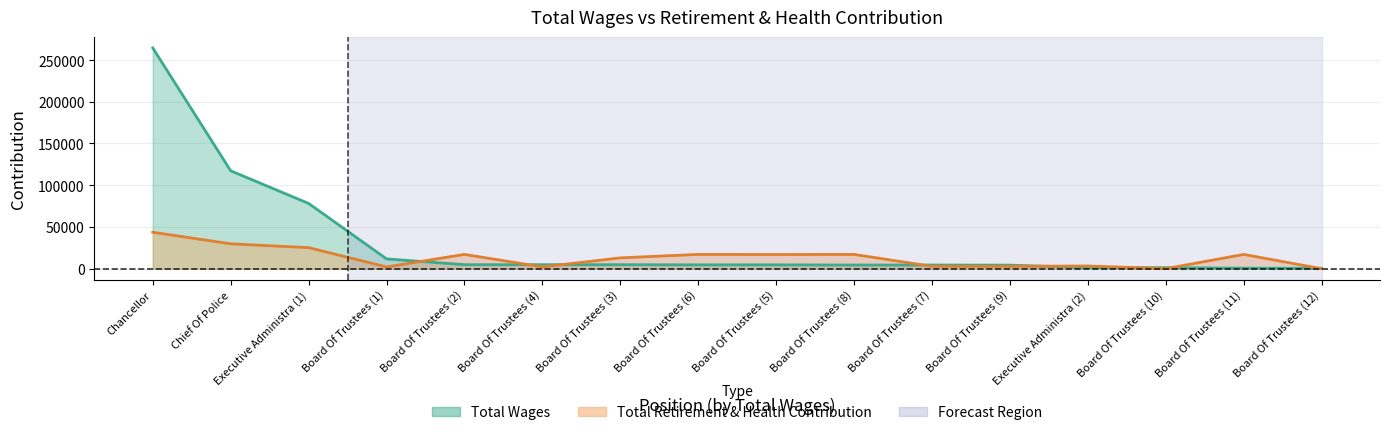

The value at Board Of Trustees (4) is 4800. True or false?

True